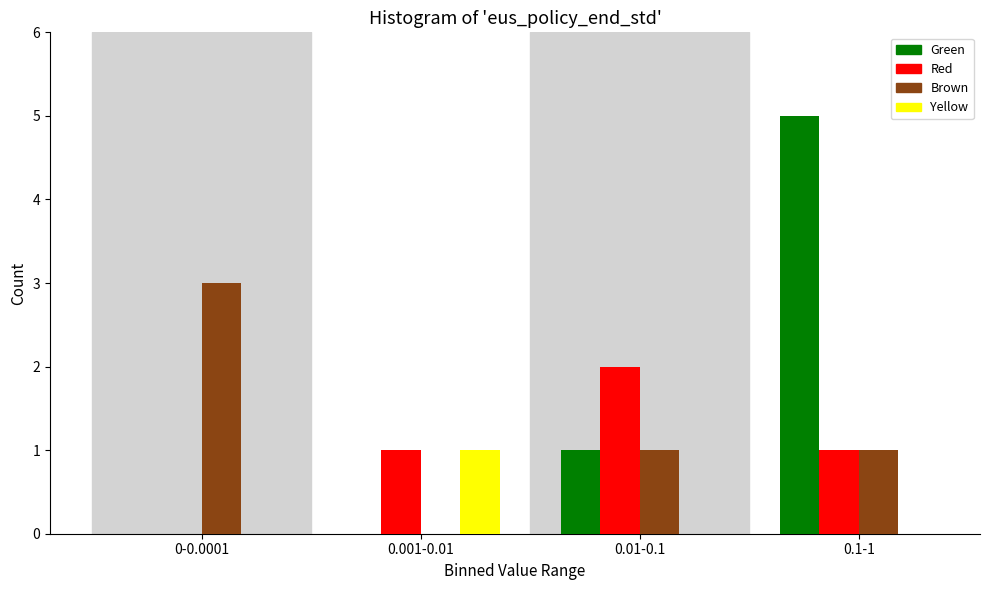

Reading left to right, transcribe all the data shown in this chart.

Green: 0-0.0001=0	0.001-0.01=0	0.01-0.1=1	0.1-1=5
Red: 0-0.0001=0	0.001-0.01=1	0.01-0.1=2	0.1-1=1
Brown: 0-0.0001=3	0.001-0.01=0	0.01-0.1=1	0.1-1=1
Yellow: 0-0.0001=0	0.001-0.01=1	0.01-0.1=0	0.1-1=0